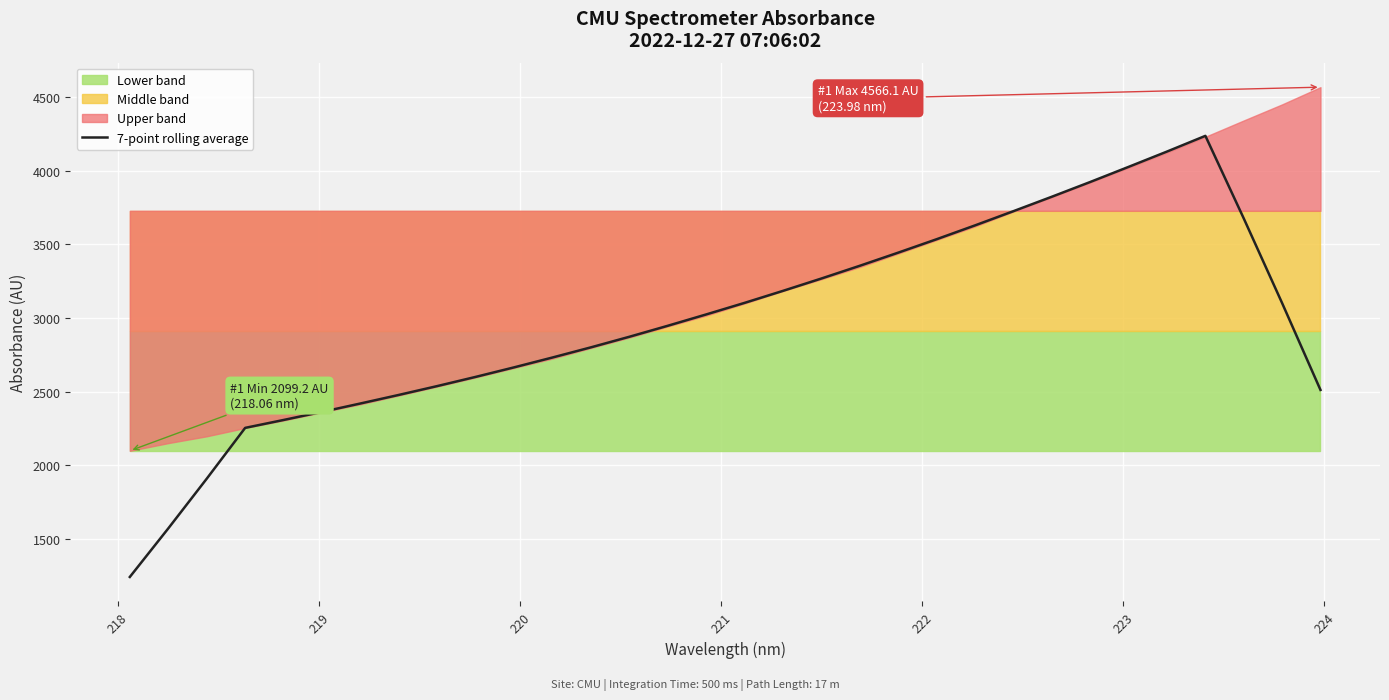

What is the maximum value for 7-point rolling average?

4235.8